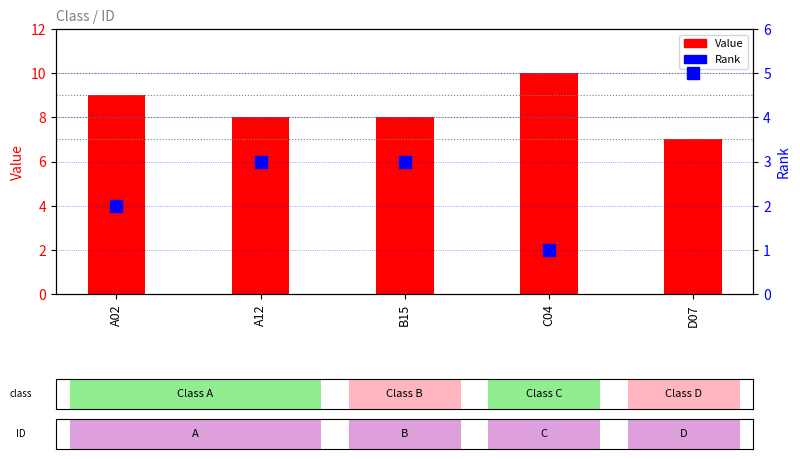

The value of Value at A12 is 8. True or false?

True